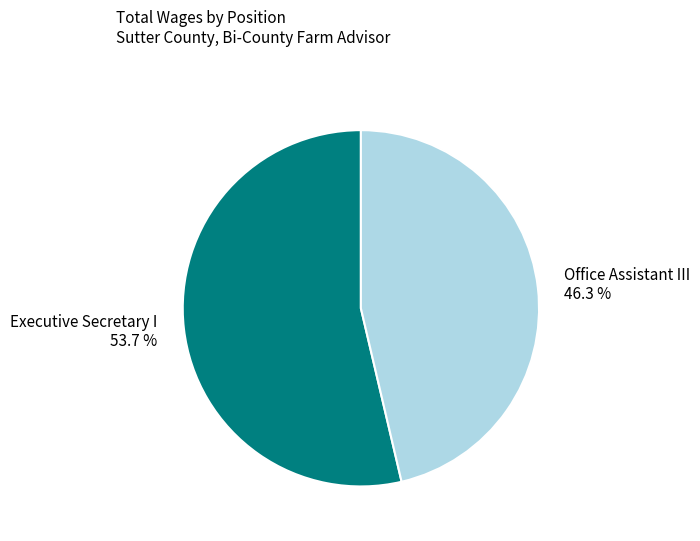

Does Executive Secretary I account for over 50% of the chart?

Yes